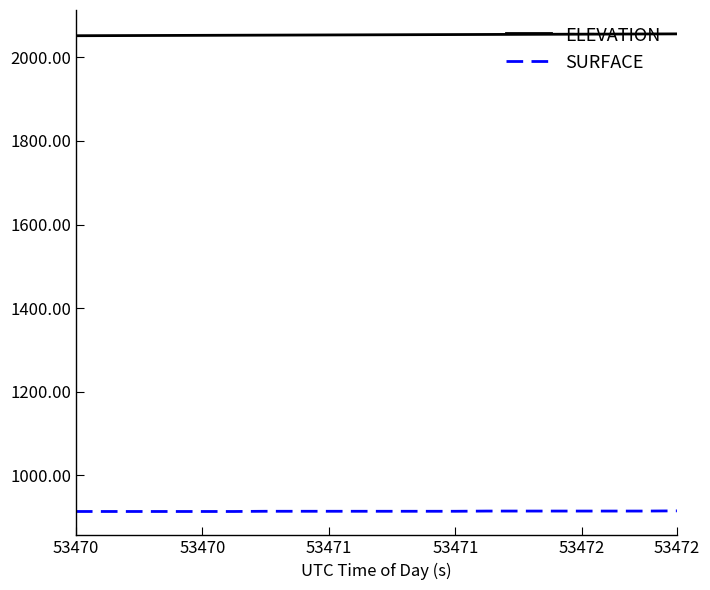

List the series in order of their peak value, lowest first.

SURFACE, ELEVATION